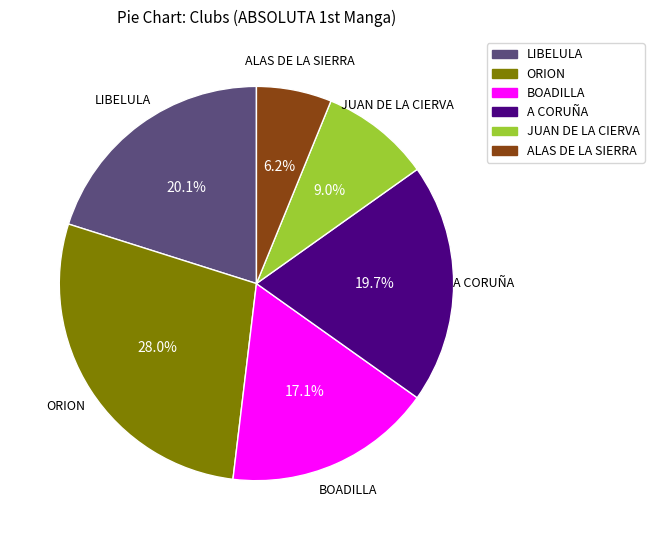

Is there a majority slice in this chart?

No